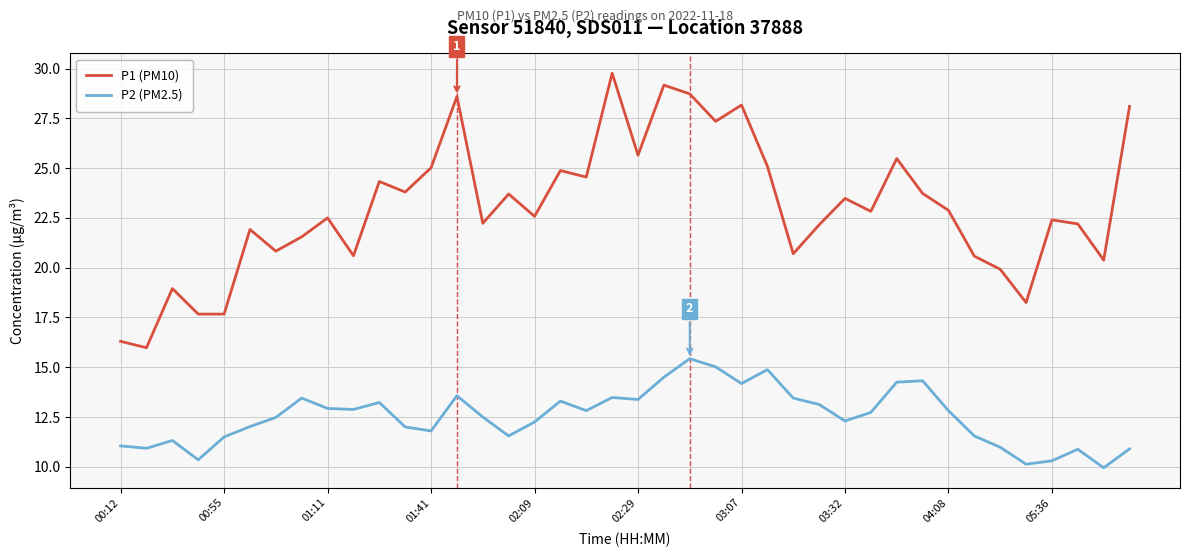

Which series has the largest range (max minus min)?

P1 (PM10)